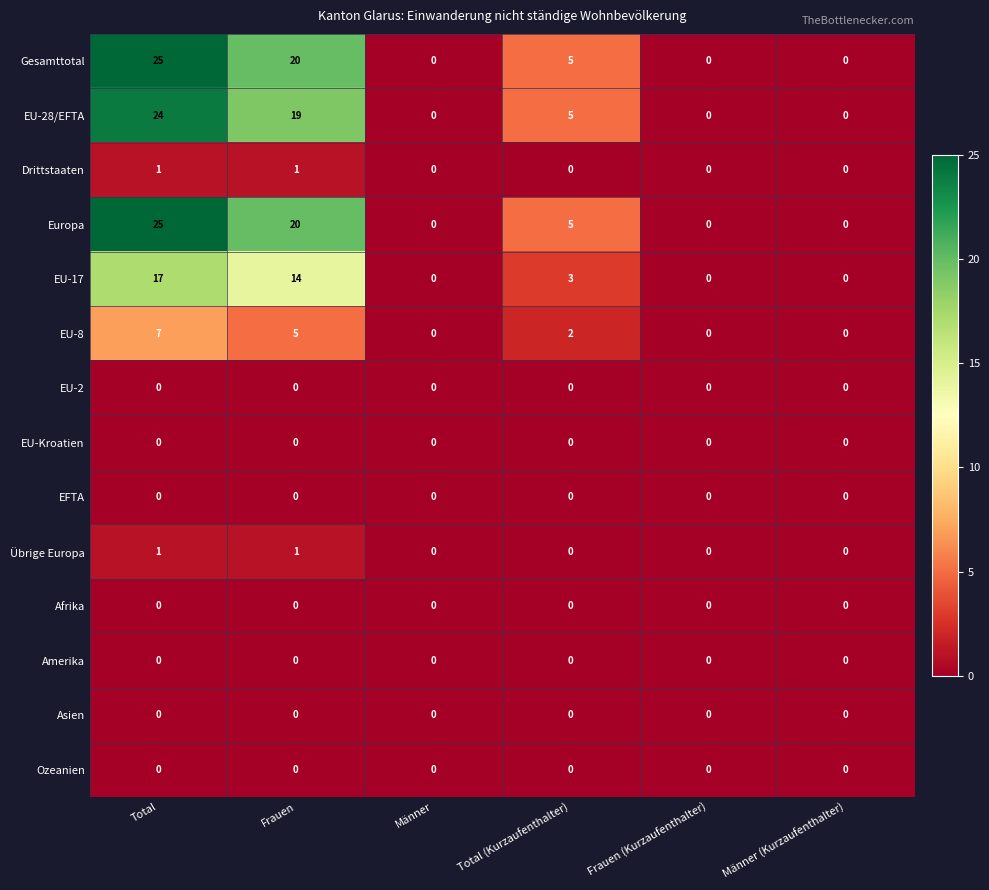

How many categories are shown in the chart?

6